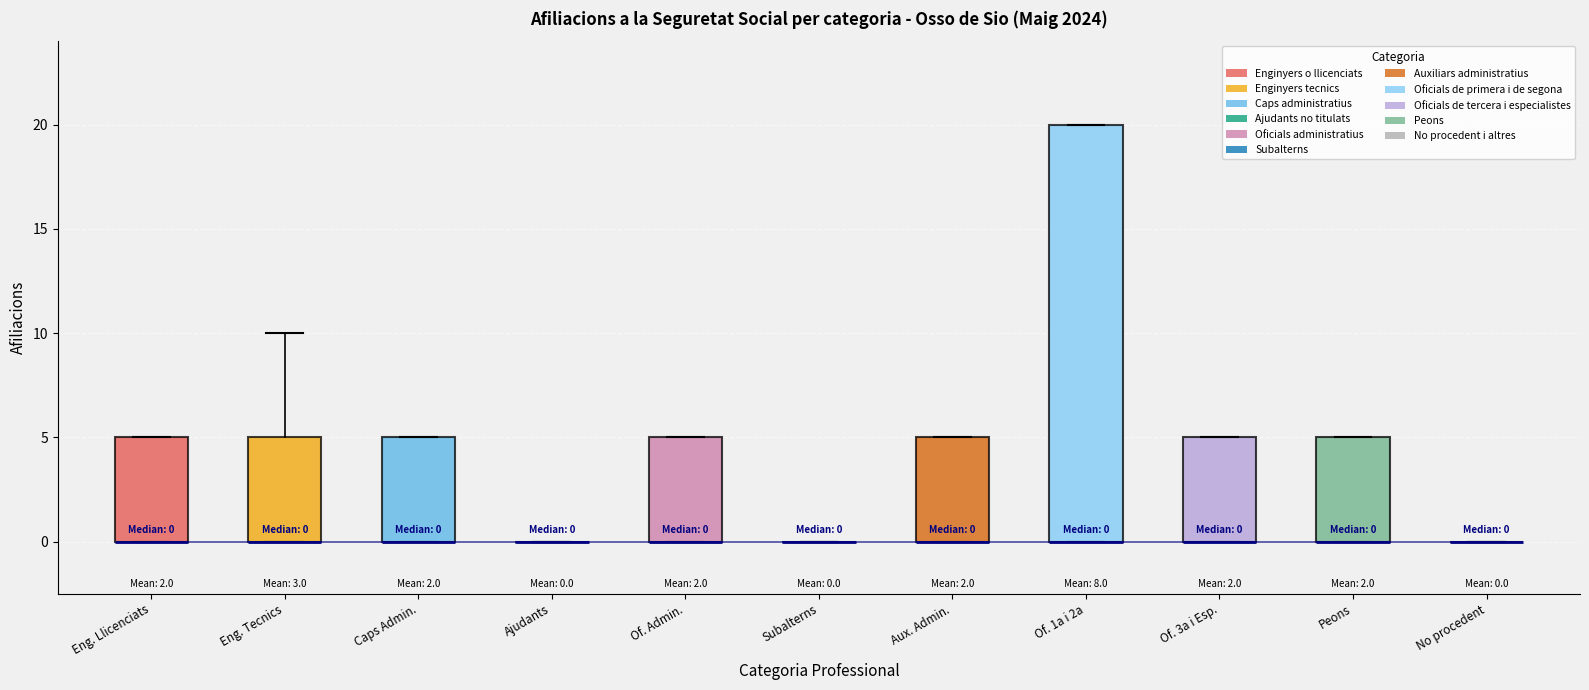

Comparing the boxes themselves (not the whiskers), which one is the tallest?

Of. 1a i 2a